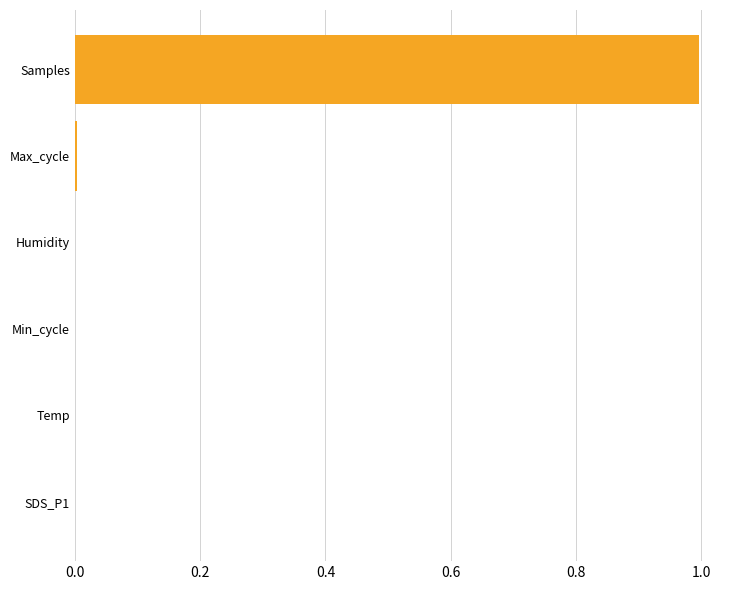

Is it true that the value at Humidity is 0.0?

True